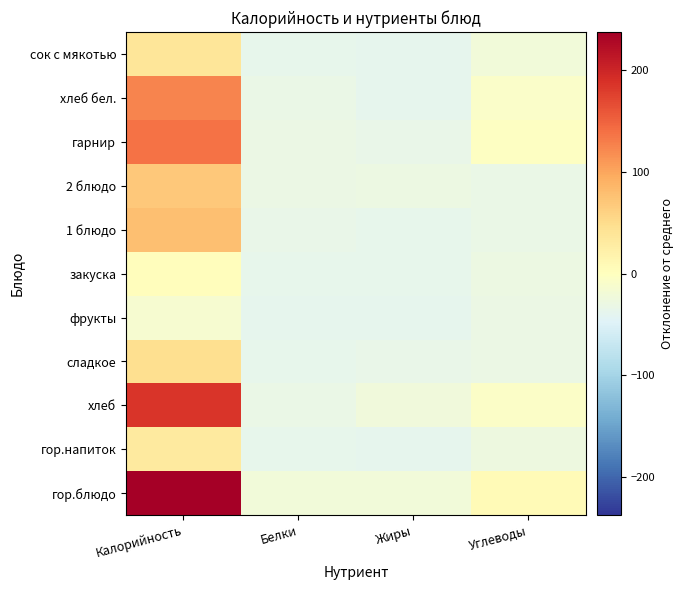

Reading right to left, transcribe all the data shown in this chart.

гор.блюдо: Углеводы=9.0	Жиры=-20.7	Белки=-20.8	Калорийность=237.2
гор.напиток: Углеводы=-26.8	Жиры=-38.0	Белки=-37.0	Калорийность=32.0
хлеб: Углеводы=-6.9	Жиры=-24.1	Белки=-32.1	Калорийность=186.0
сладкое: Углеводы=-29.7	Жиры=-34.1	Белки=-35.6	Калорийность=47.2
фрукты: Углеводы=-30.2	Жиры=-37.6	Белки=-37.7	Калорийность=-13.4
закуска: Углеводы=-29.4	Жиры=-36.8	Белки=-36.9	Калорийность=2.4
1 блюдо: Углеводы=-31.7	Жиры=-35.7	Белки=-35.1	Калорийность=78.4
2 блюдо: Углеводы=-32.6	Жиры=-28.1	Белки=-30.7	Калорийность=70.2
гарнир: Углеводы=-2.7	Жиры=-33.6	Белки=-31.4	Калорийность=138.2
хлеб бел.: Углеводы=-8.7	Жиры=-37.3	Белки=-32.2	Калорийность=124.3
сок с мякотью: Углеводы=-20.7	Жиры=-38.0	Белки=-37.0	Калорийность=38.0